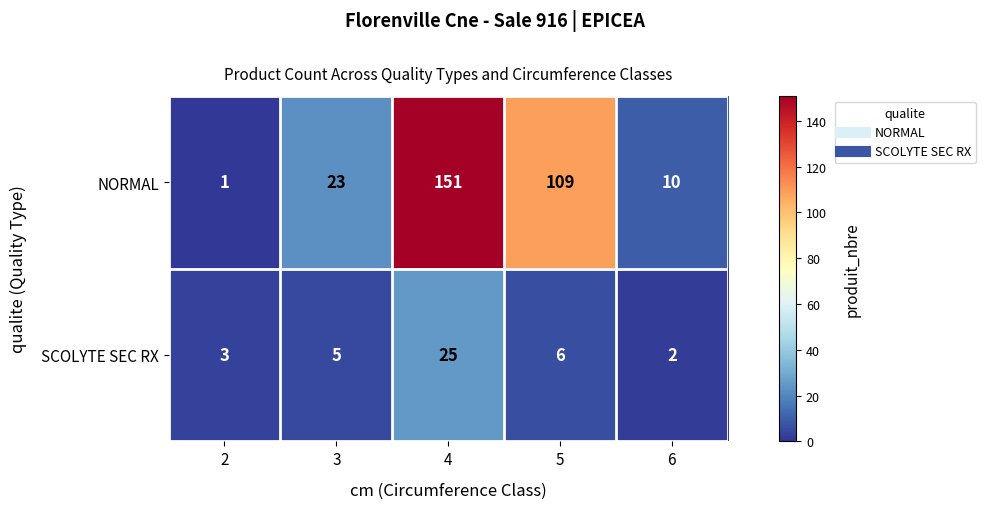

What is the difference between the second highest and minimum values in the SCOLYTE SEC RX series?

4